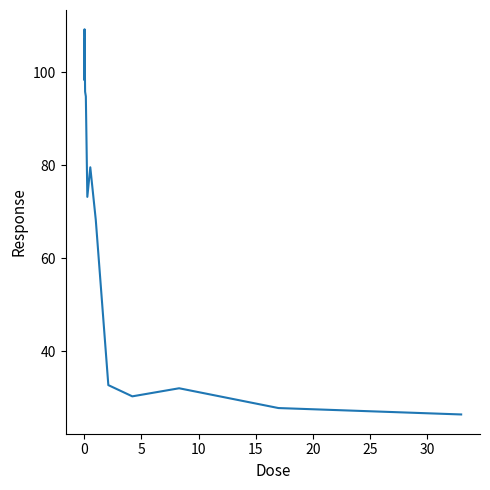

What is the smallest value displayed?

26.4